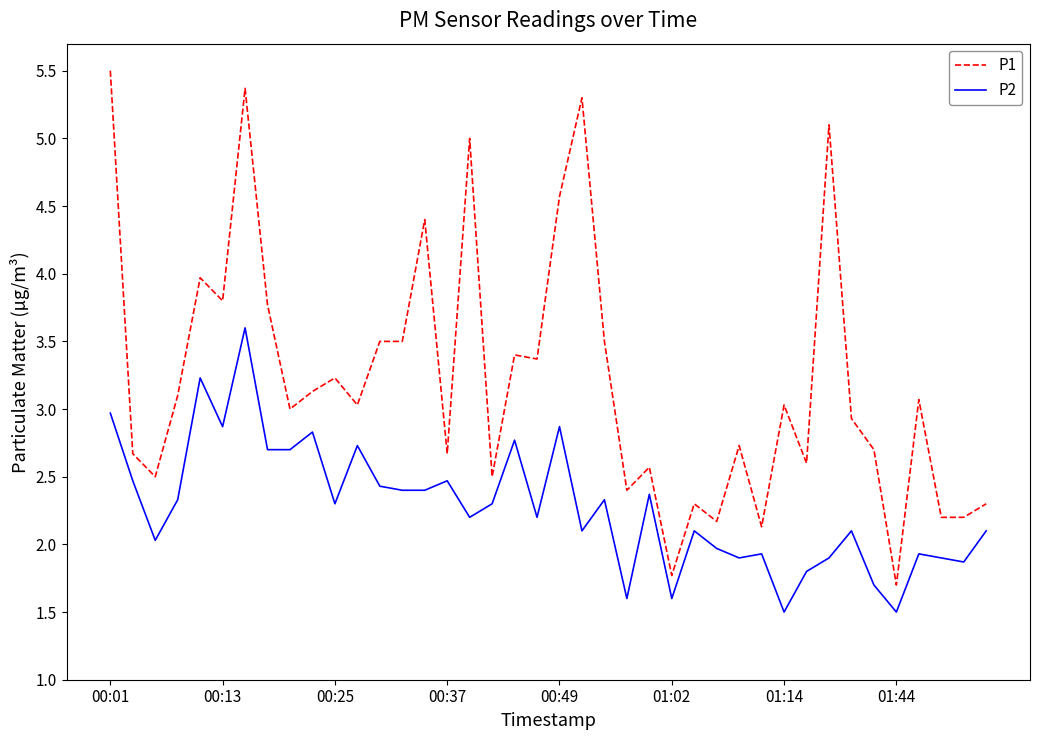

Which series has the widest spread of values?

P1